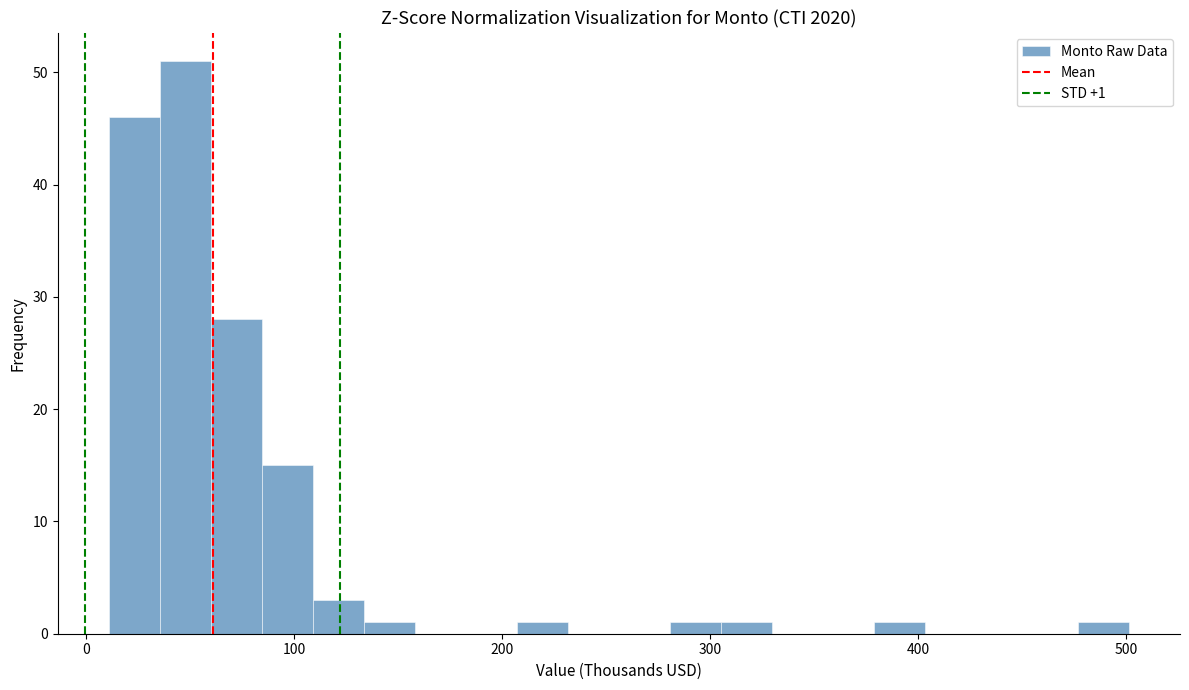

Read against the x-axis, roughly where is the centre of the tallest bar?

50